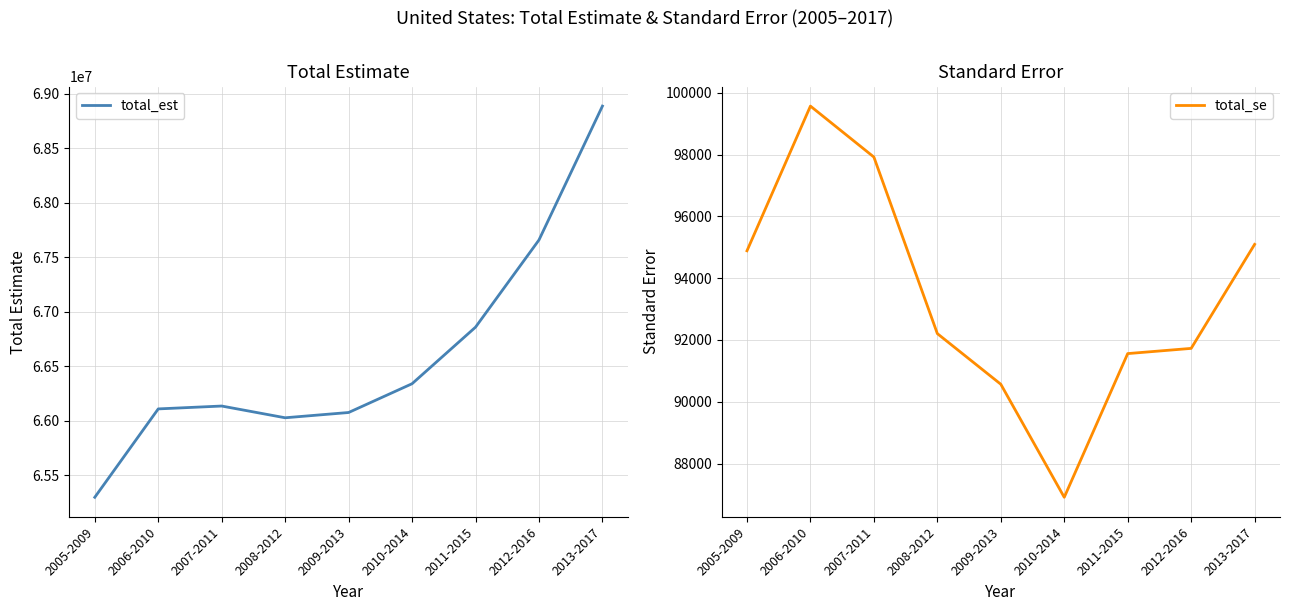

Is it true that total_est equals 113110074.9 at 2005-2009?

False